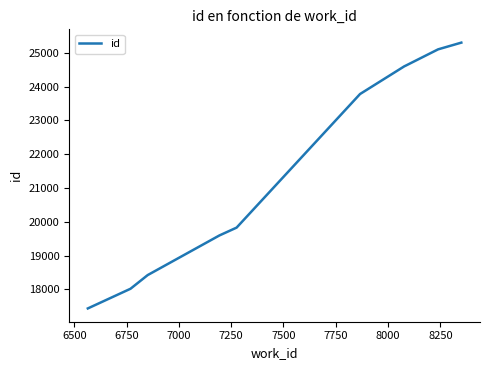

What is the difference between the maximum and minimum values?

7861